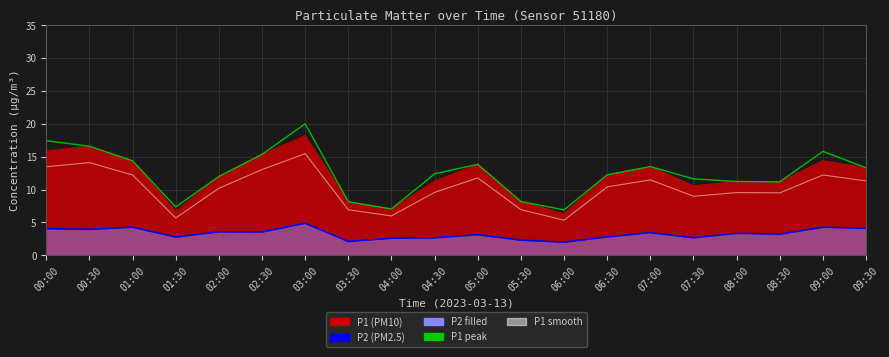

Which category has the lowest value across all series?

06:00